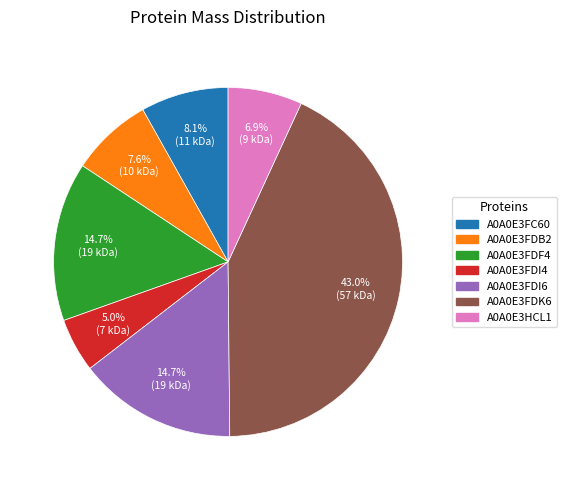

How many slices are in this pie chart?

7